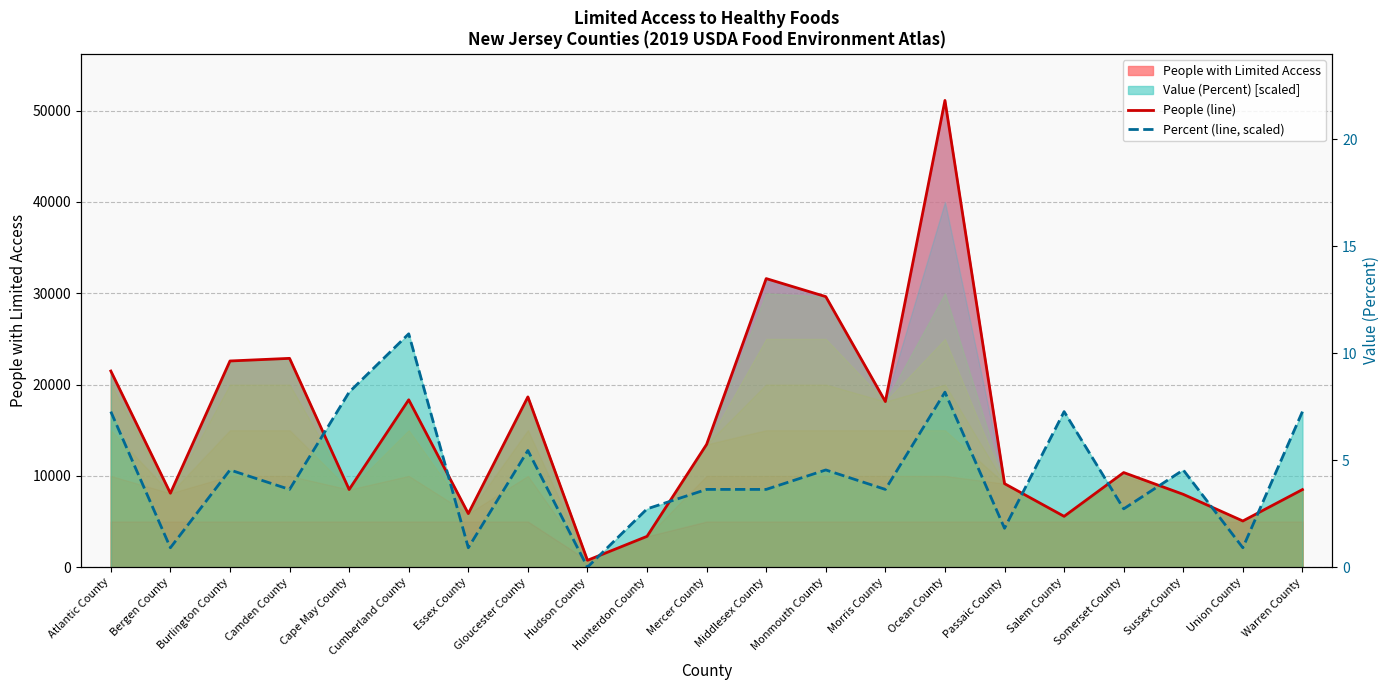

Rank the series by their maximum value, from highest to lowest.

People (line), Percent (line, scaled)